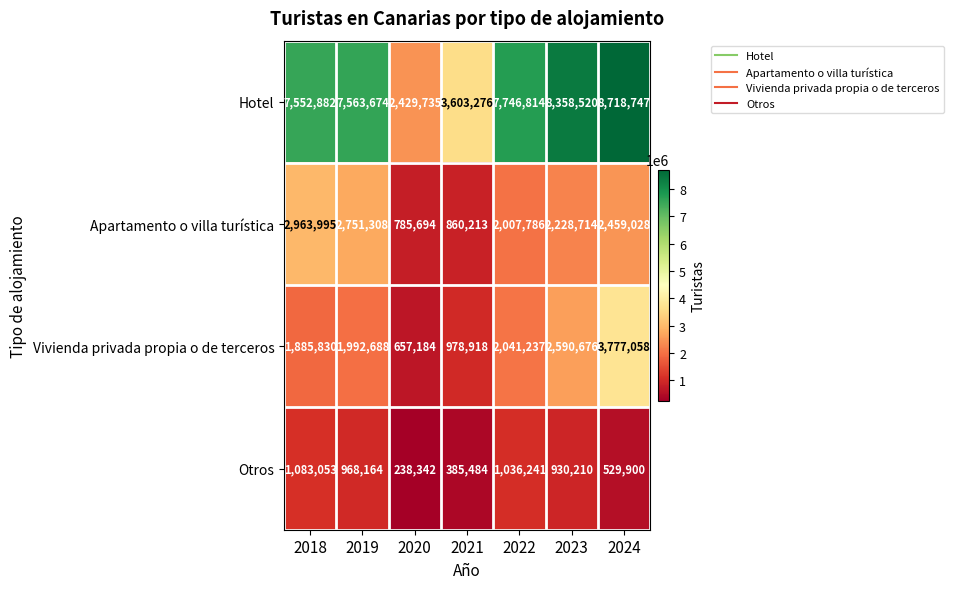

At 2022, list the series in order from largest to smallest.

Hotel, Vivienda privada propia o de terceros, Apartamento o villa turística, Otros